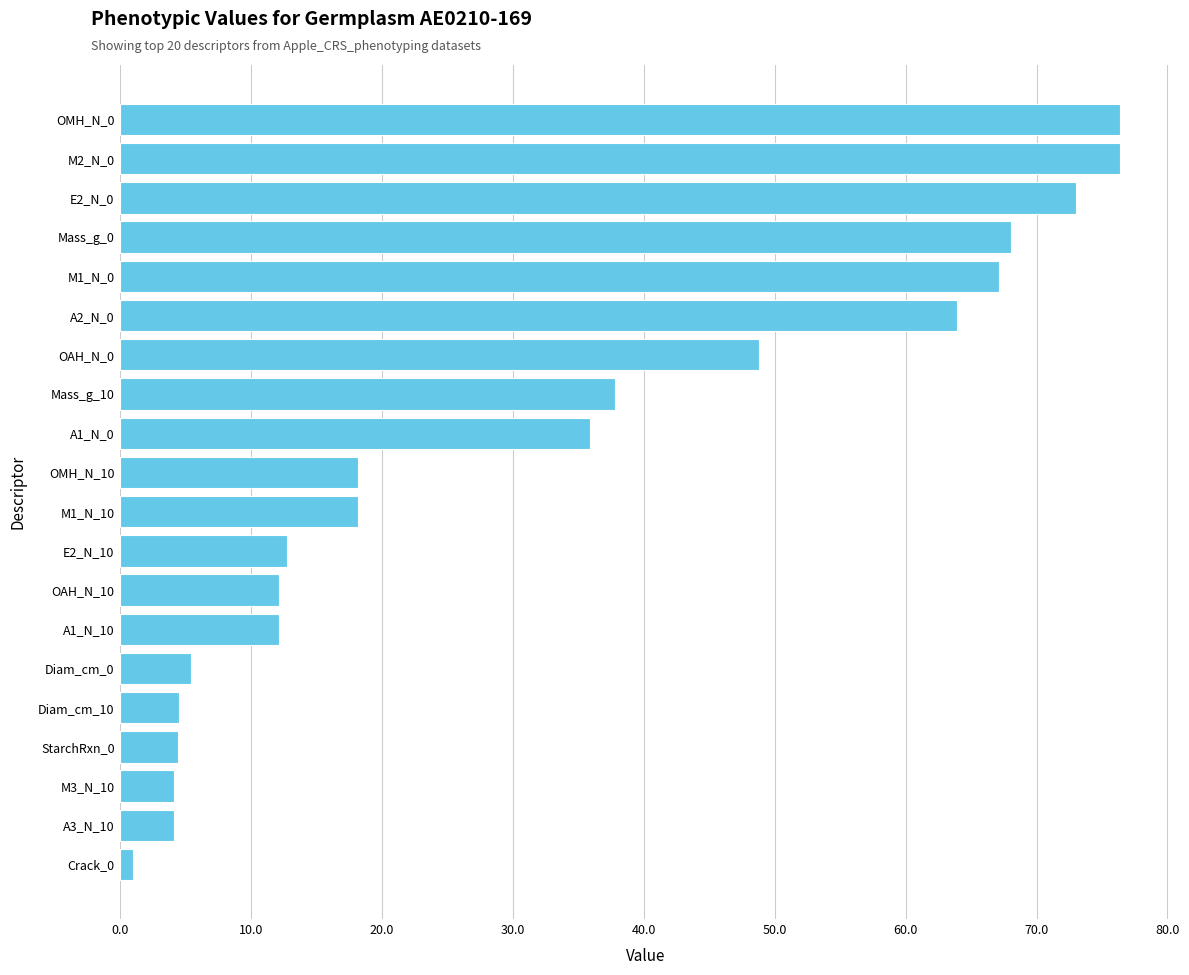

What is the greatest value displayed?

76.4